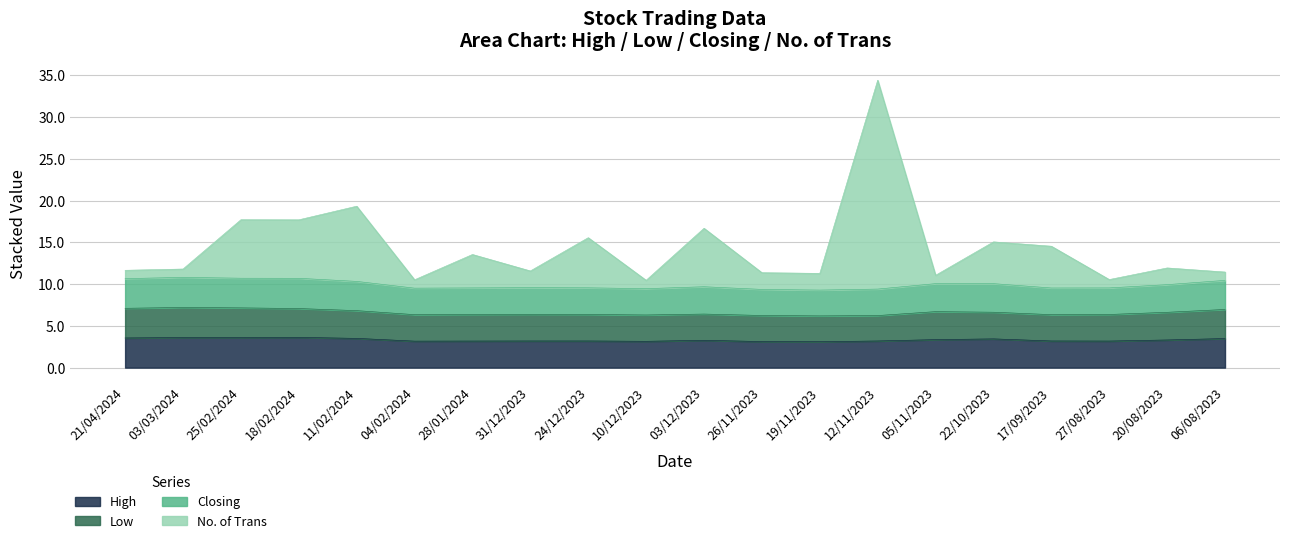

What position from the left is 19/11/2023?

13